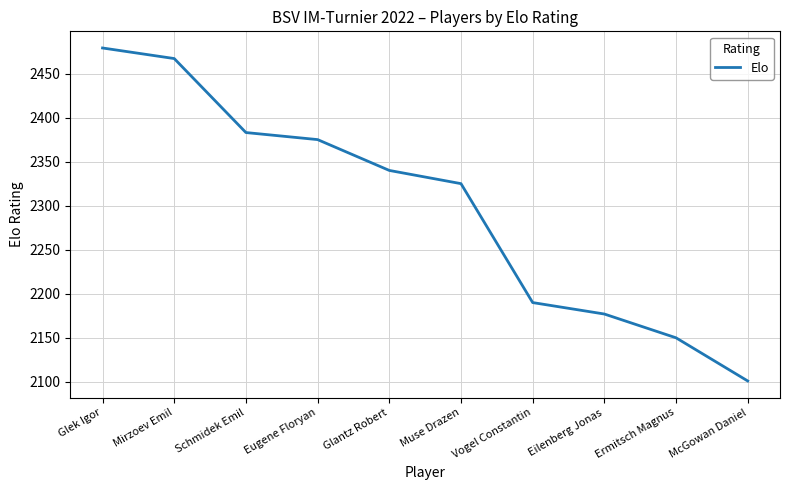

How many series are shown in this chart?

1